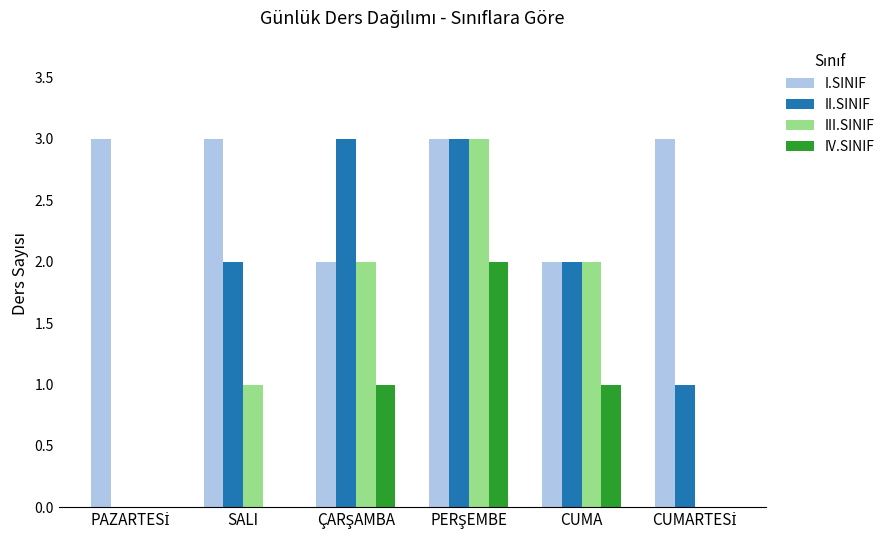

Is it true that I.SINIF equals 3 at SALI?

True